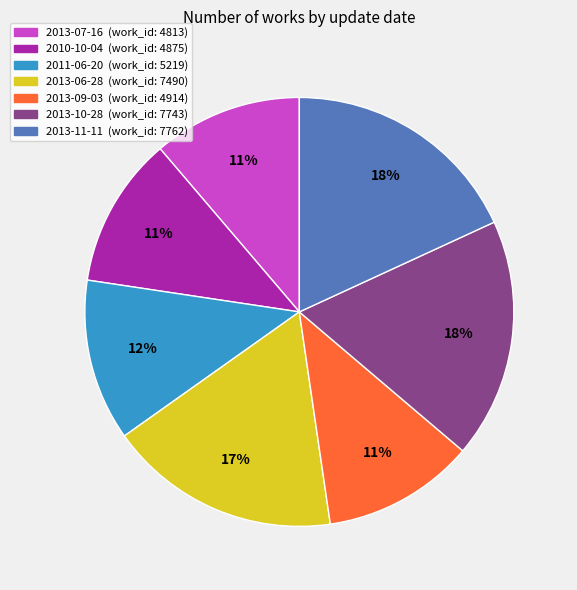

Do 2013-09-03 (work_id: 4914) and 2013-10-28 (work_id: 7743) together represent more than half of the pie?

No